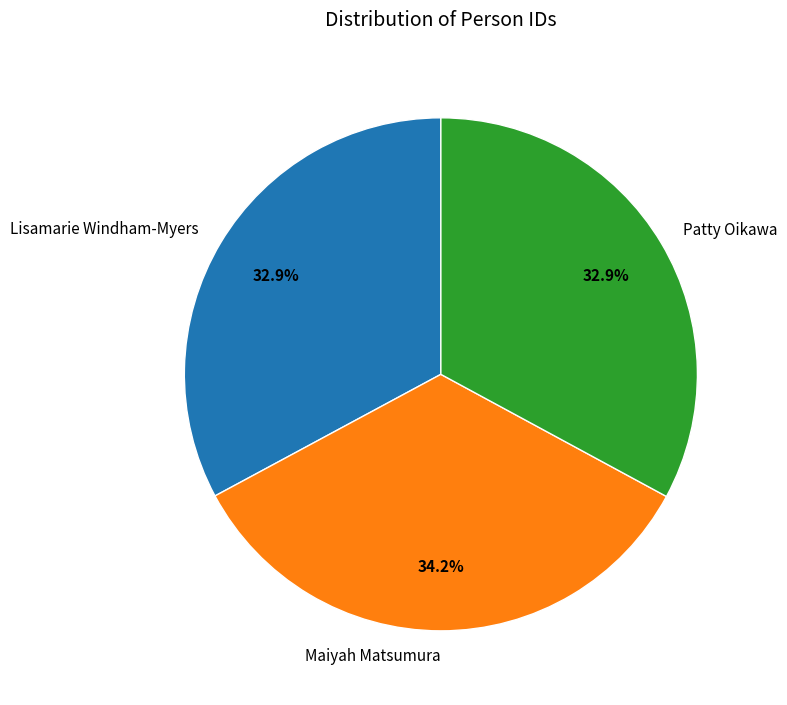

How many slices are in this pie chart?

3